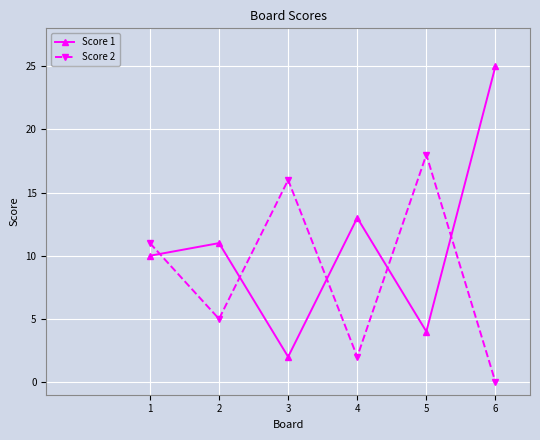

At which category does Score 1 reach its first local peak?

2